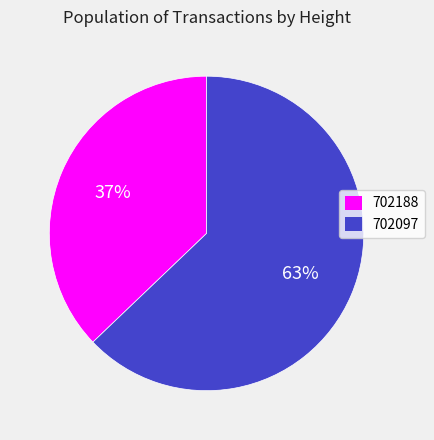

How many segments does this pie chart have?

2